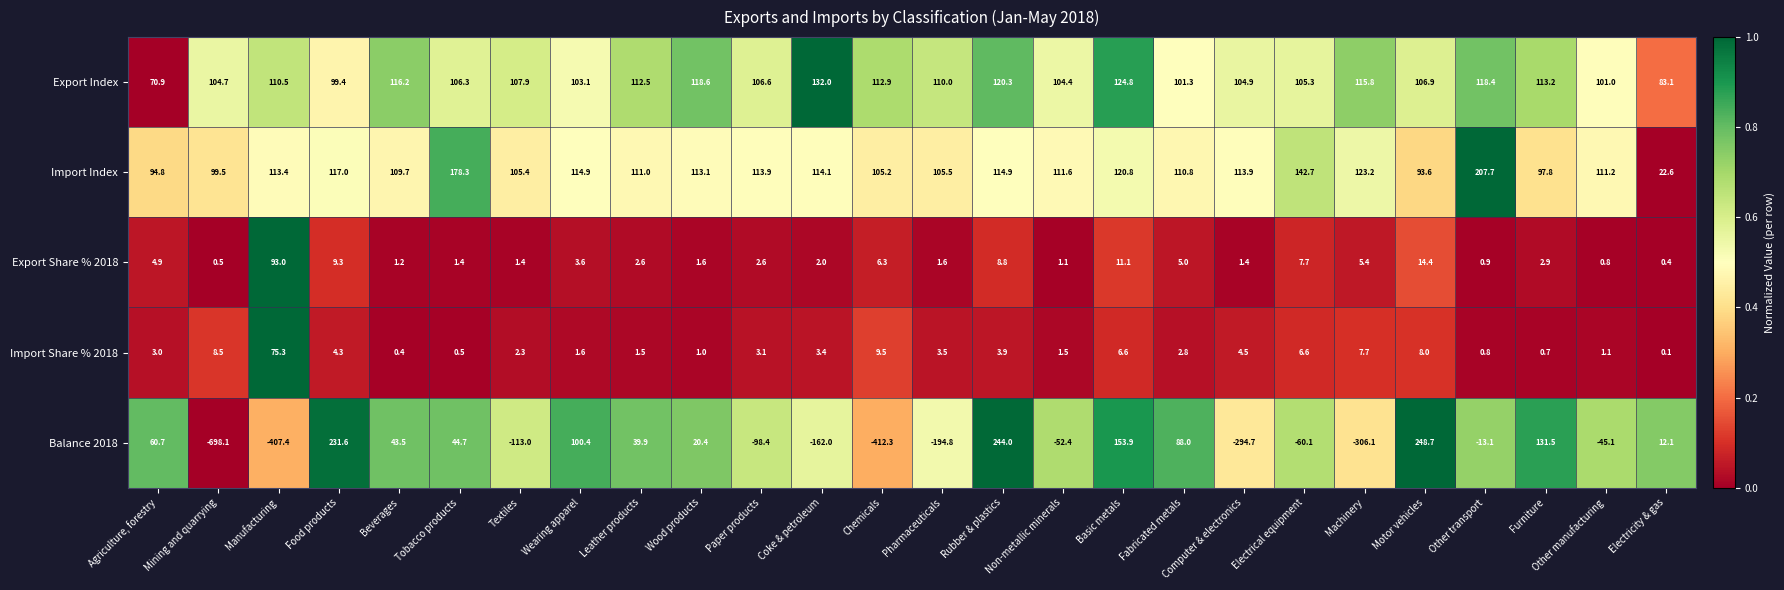

Where is Export Share % 2018 nearest to the value 46?

Motor vehicles